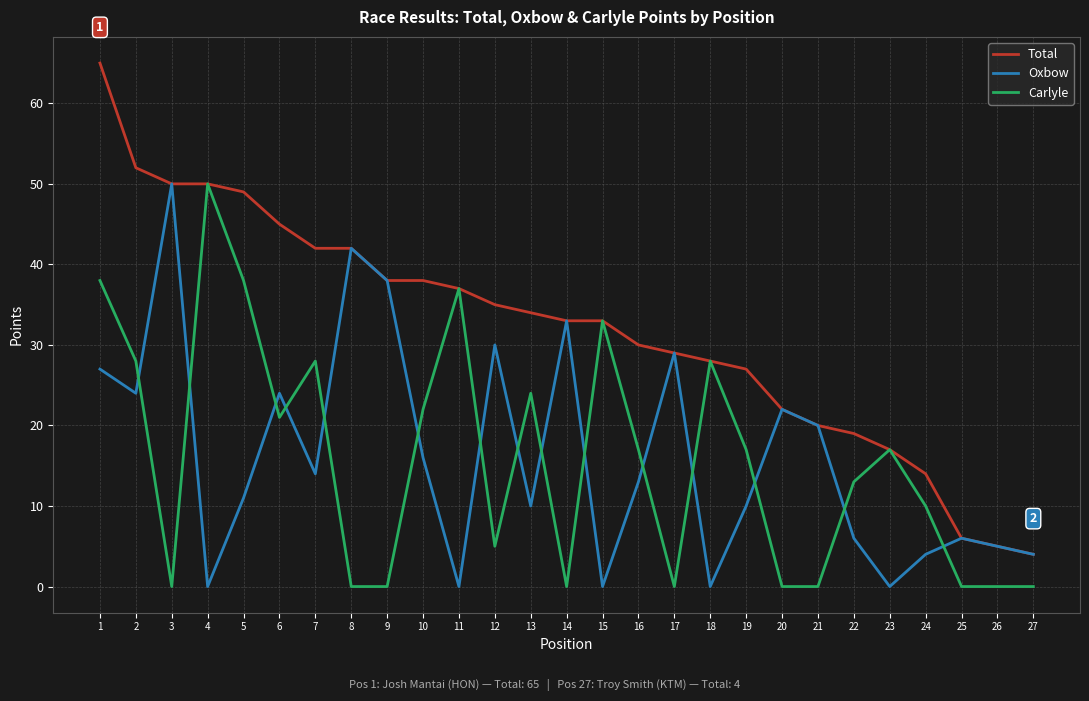

How many lines are shown in the chart?

3